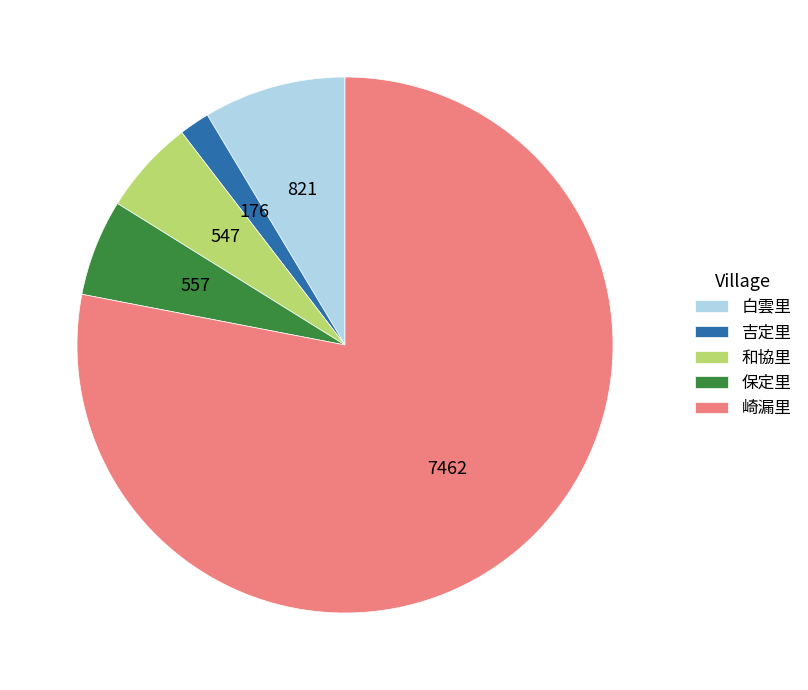

Is it true that 白雲里 is 9% of the pie?

True